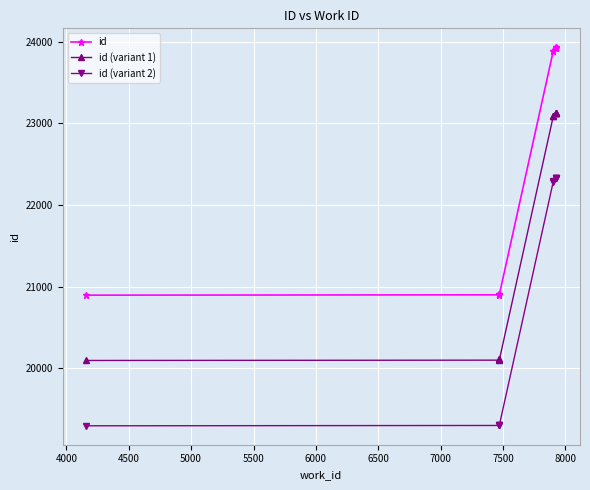

What are all the series names shown in the legend?

id, id (variant 1), id (variant 2)